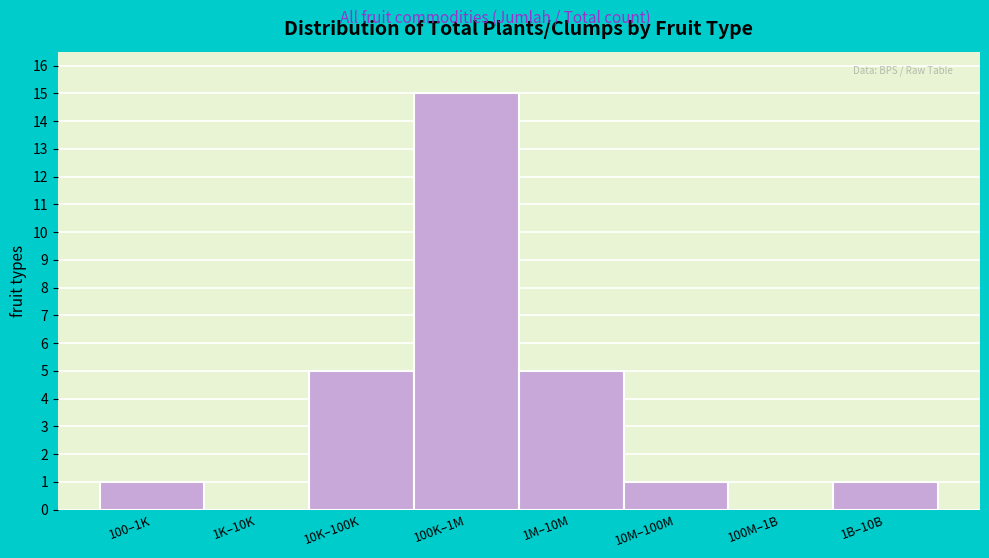

Reading right to left, list all the values displayed in this chart.

1B–10B=1	100M–1B=0	10M–100M=1	1M–10M=5	100K–1M=15	10K–100K=5	1K–10K=0	100–1K=1